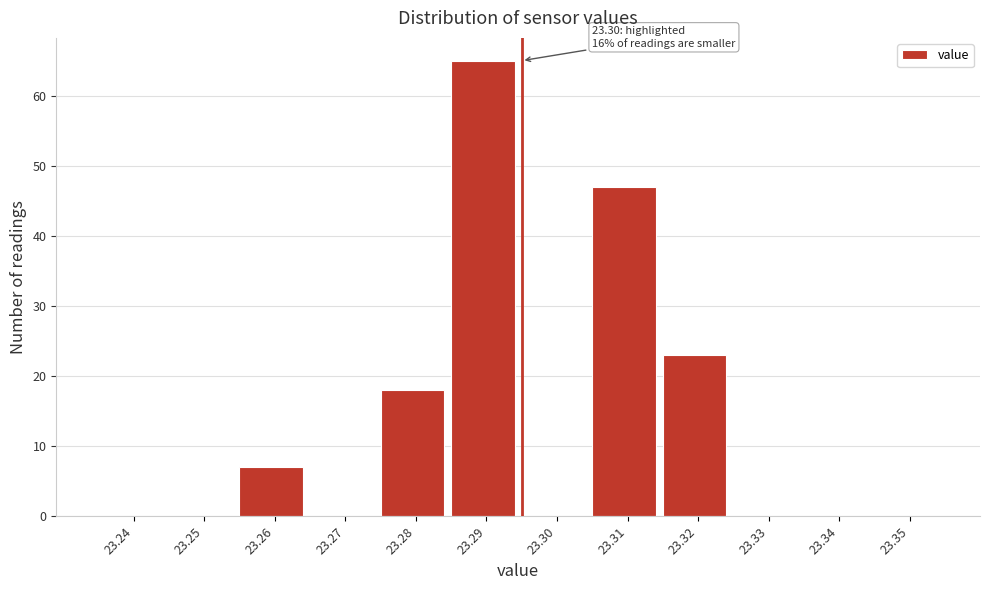

Reading right to left, extract all data points from this chart.

23.35=0	23.34=0	23.33=0	23.32=23	23.31=47	23.30=0	23.29=65	23.28=18	23.27=0	23.26=7	23.25=0	23.24=0